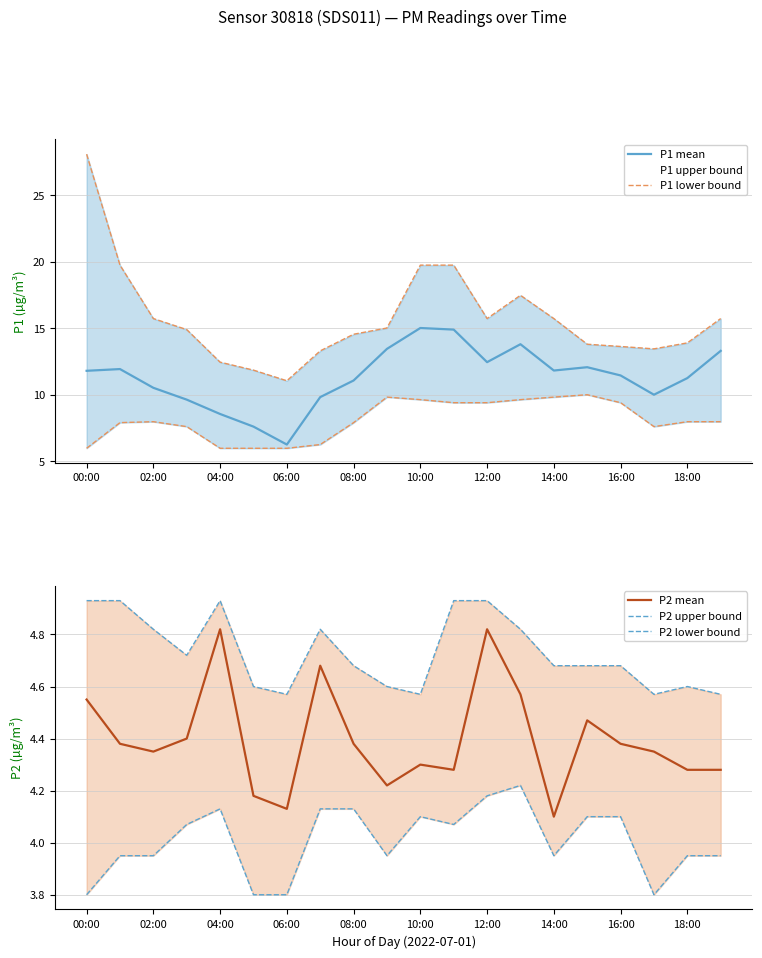

What is the value of the P1 lower bound point at the 11th from the left?

9.6